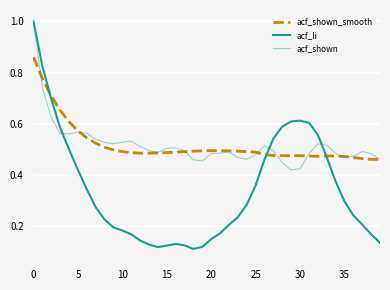

Is this an area chart (filled region under the line)?

No